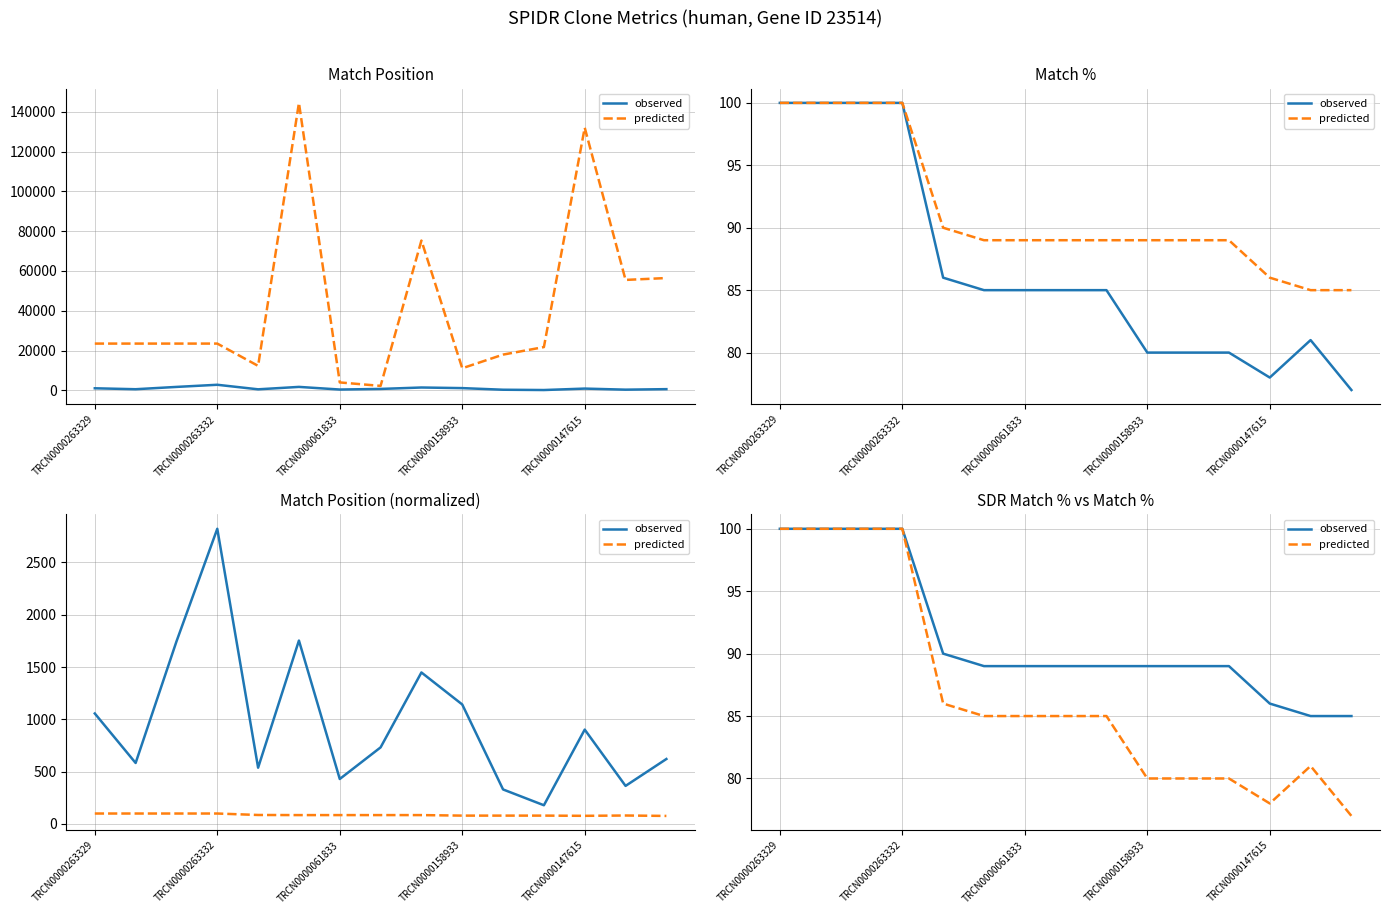

Reading left to right, extract all data points from this chart.

observed: 100	100	100	100	90	89	89	89	89	89	89	89	86	85	85
predicted: 100	100	100	100	86	85	85	85	85	80	80	80	78	81	77